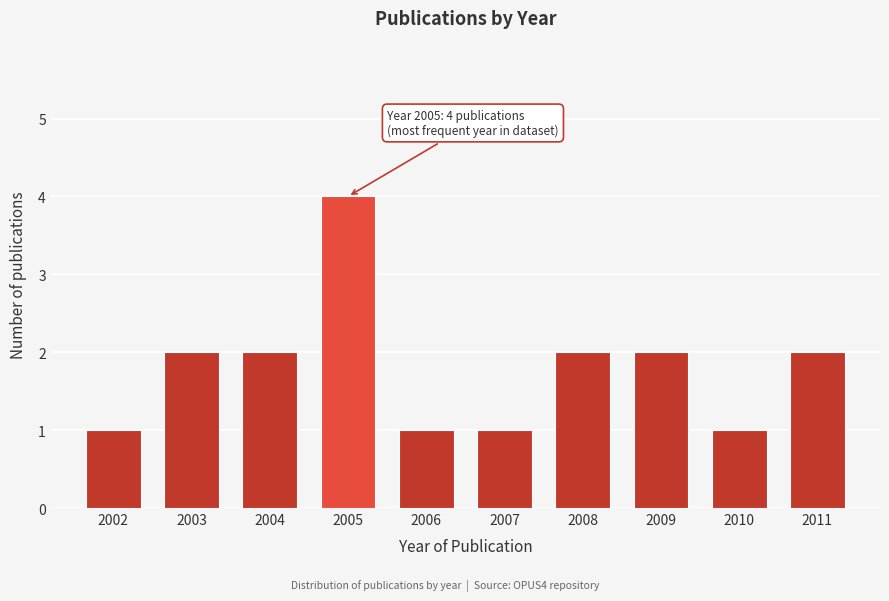

Reading right to left, list all the values displayed in this chart.

2	1	2	2	1	1	4	2	2	1